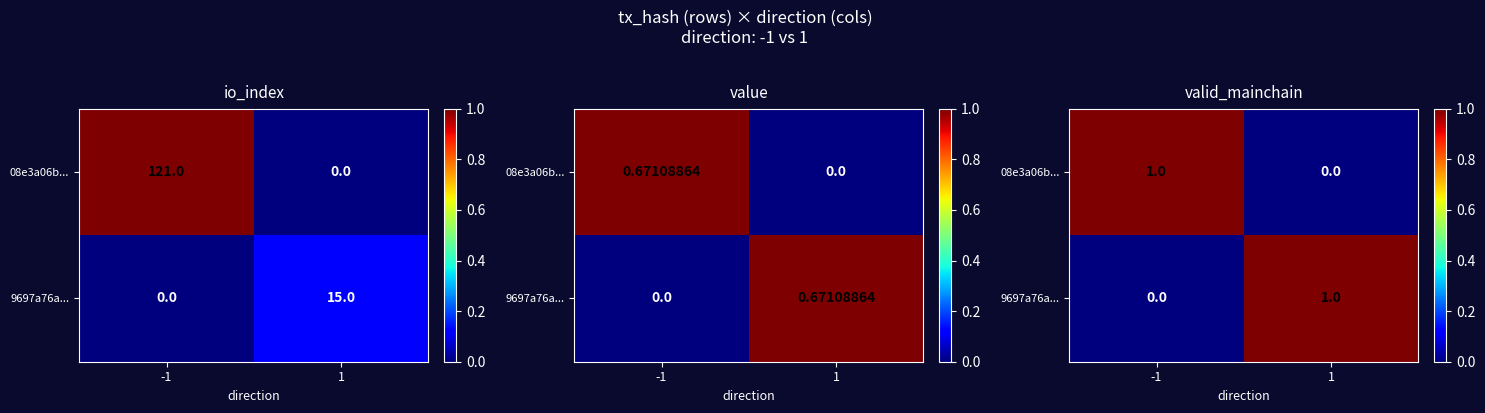

Which series changed the most between -1 and 1?

08e3a06b...